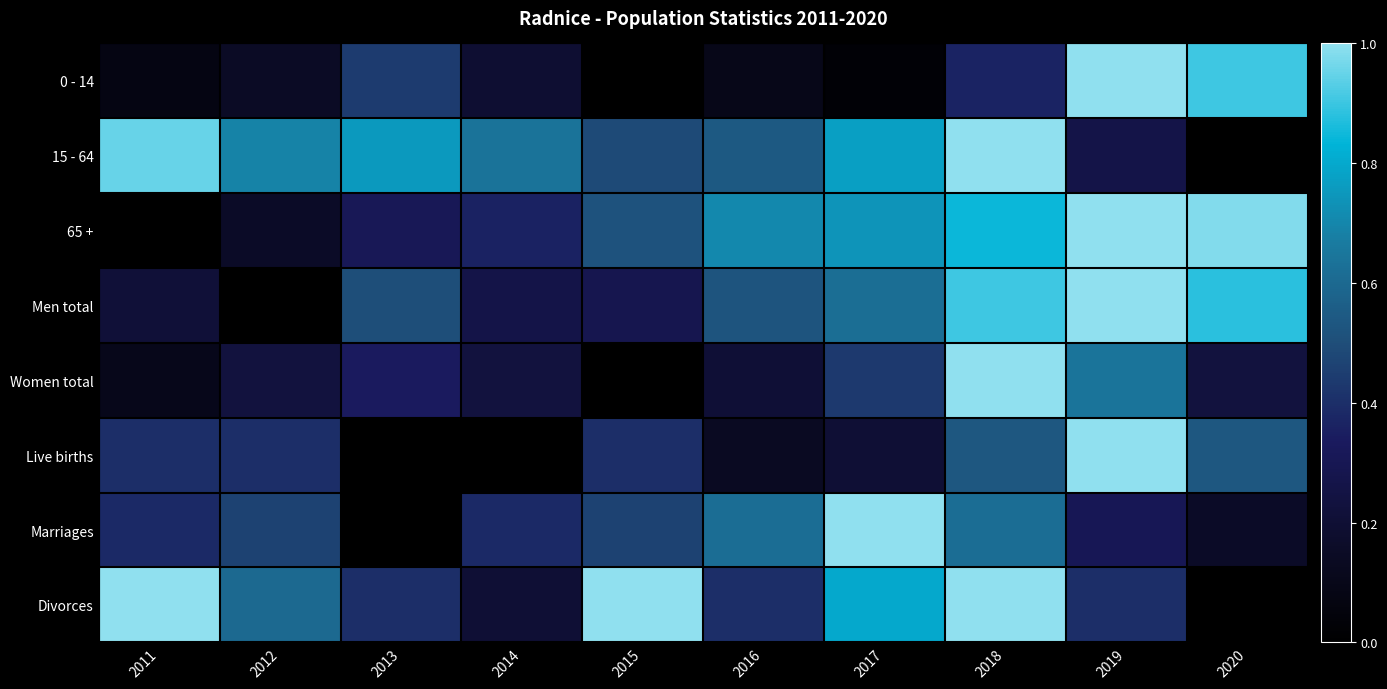

Reading left to right, what are all the values shown in this chart?

0 - 14: 2011=0.1	2012=0.1	2013=0.4	2014=0.2	2015=0.0	2016=0.1	2017=0.0	2018=0.4	2019=1.0	2020=0.9
15 - 64: 2011=1.0	2012=0.7	2013=0.8	2014=0.6	2015=0.5	2016=0.5	2017=0.8	2018=1.0	2019=0.3	2020=0.0
65 +: 2011=0.0	2012=0.2	2013=0.3	2014=0.4	2015=0.5	2016=0.7	2017=0.7	2018=0.8	2019=1.0	2020=1.0
Men total: 2011=0.2	2012=0.0	2013=0.5	2014=0.3	2015=0.3	2016=0.5	2017=0.6	2018=0.9	2019=1.0	2020=0.9
Women total: 2011=0.1	2012=0.2	2013=0.3	2014=0.2	2015=0.0	2016=0.2	2017=0.4	2018=1.0	2019=0.6	2020=0.2
Live births: 2011=0.4	2012=0.4	2013=0.0	2014=0.0	2015=0.4	2016=0.1	2017=0.2	2018=0.5	2019=1.0	2020=0.5
Marriages: 2011=0.4	2012=0.5	2013=0.0	2014=0.4	2015=0.5	2016=0.6	2017=1.0	2018=0.6	2019=0.3	2020=0.2
Divorces: 2011=1.0	2012=0.6	2013=0.4	2014=0.2	2015=1.0	2016=0.4	2017=0.8	2018=1.0	2019=0.4	2020=0.0